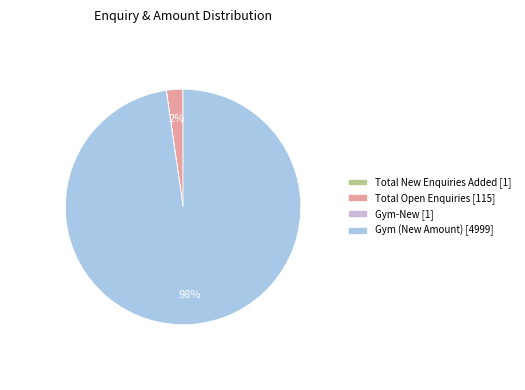

True or false: Gym (New Amount) [4999] accounts for 98% of the total.

True